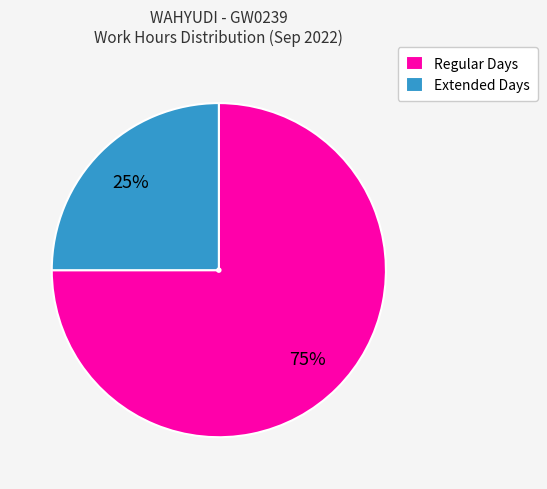

To the nearest percent, what portion does Regular Days represent?

75%